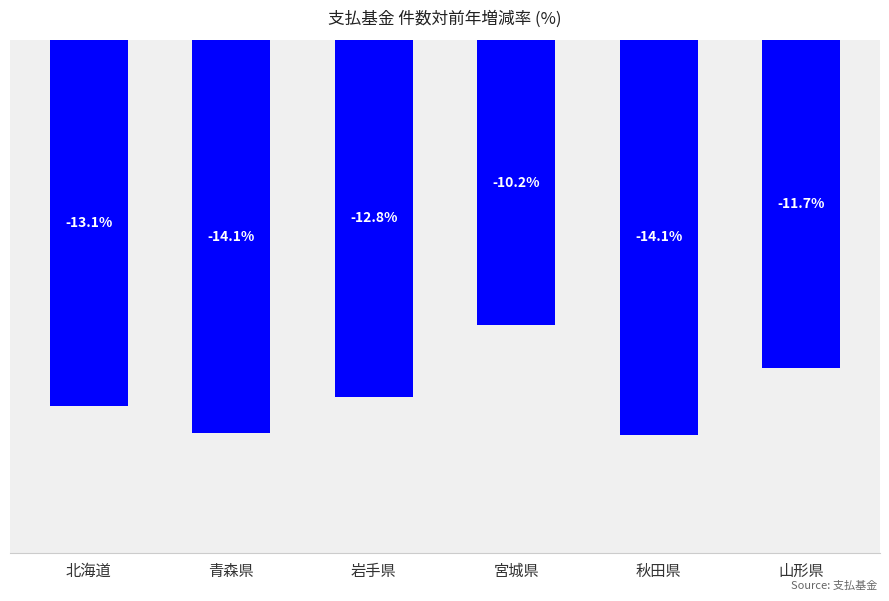

Between 秋田県 and 北海道, which is larger?

北海道